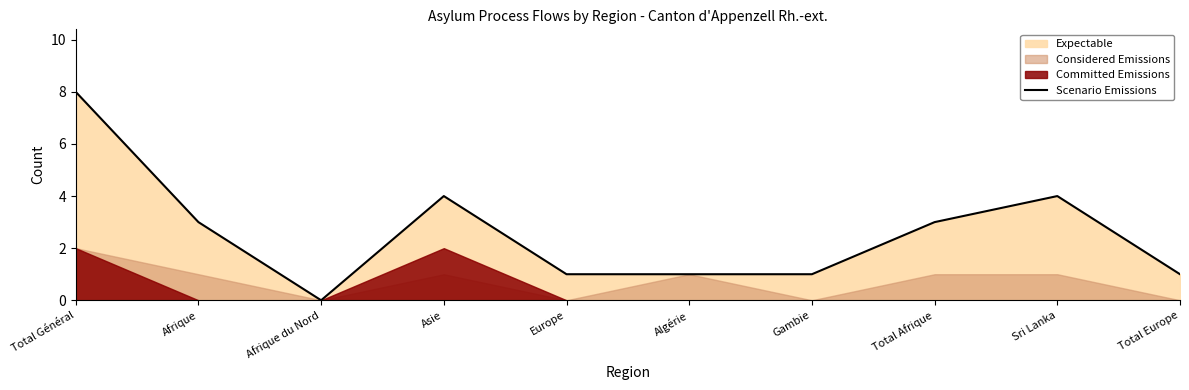

Is it true that Scenario Emissions equals 1 at Gambie?

True